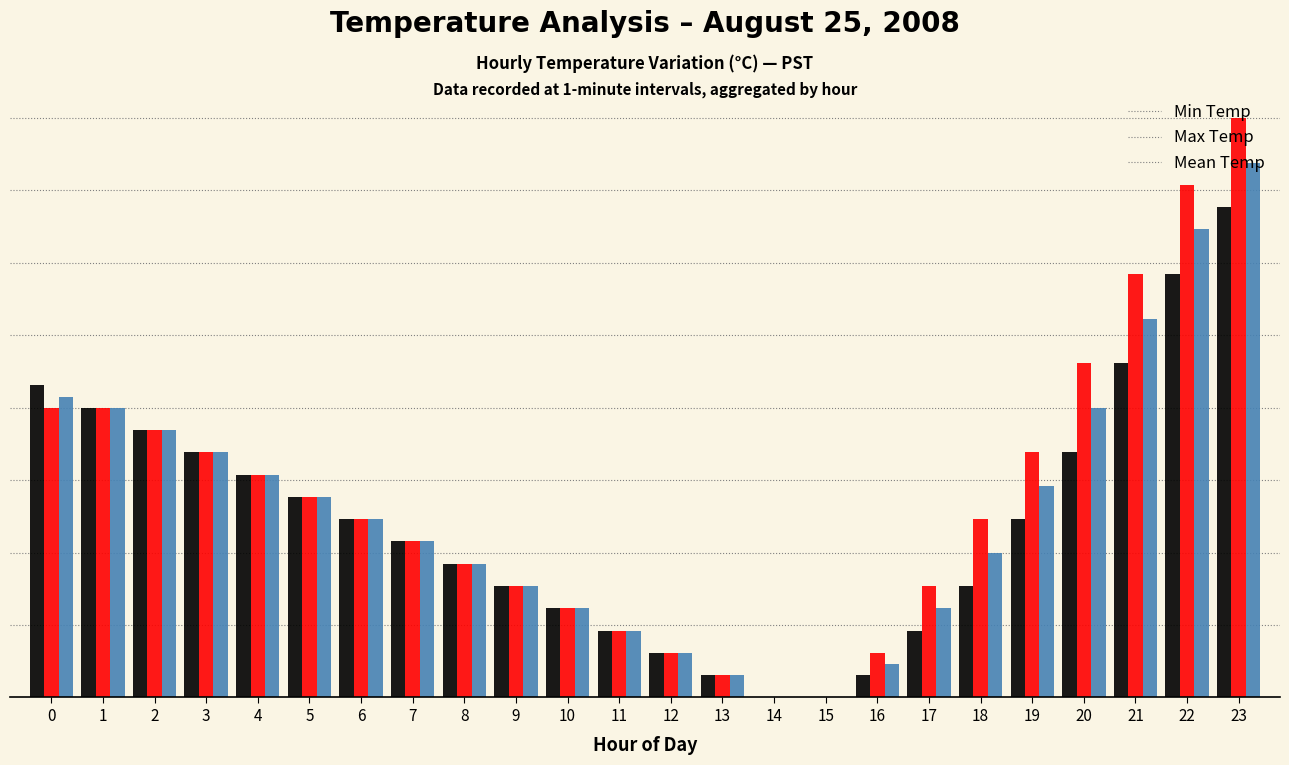

The value of Max Temp at 13 is 0.1. True or false?

True